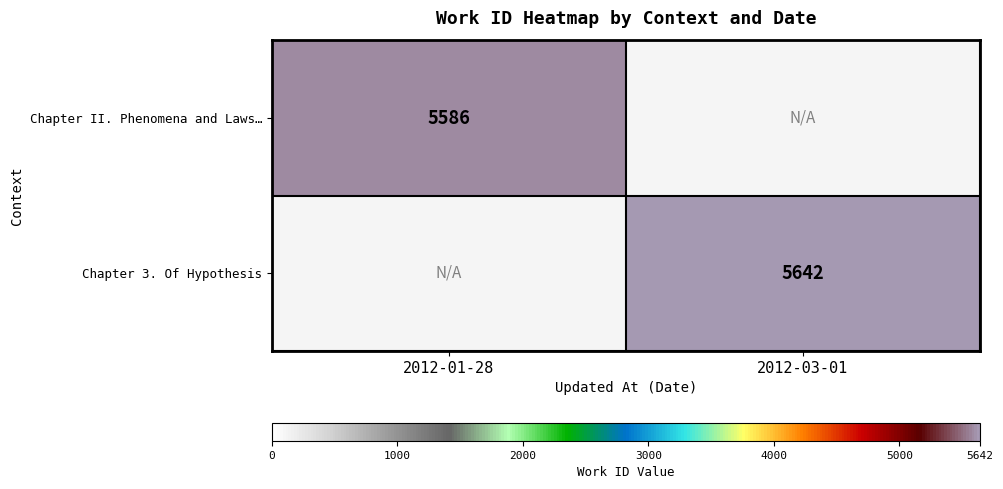

Which has a higher value, 2012-01-28 or 2012-03-01?

2012-01-28